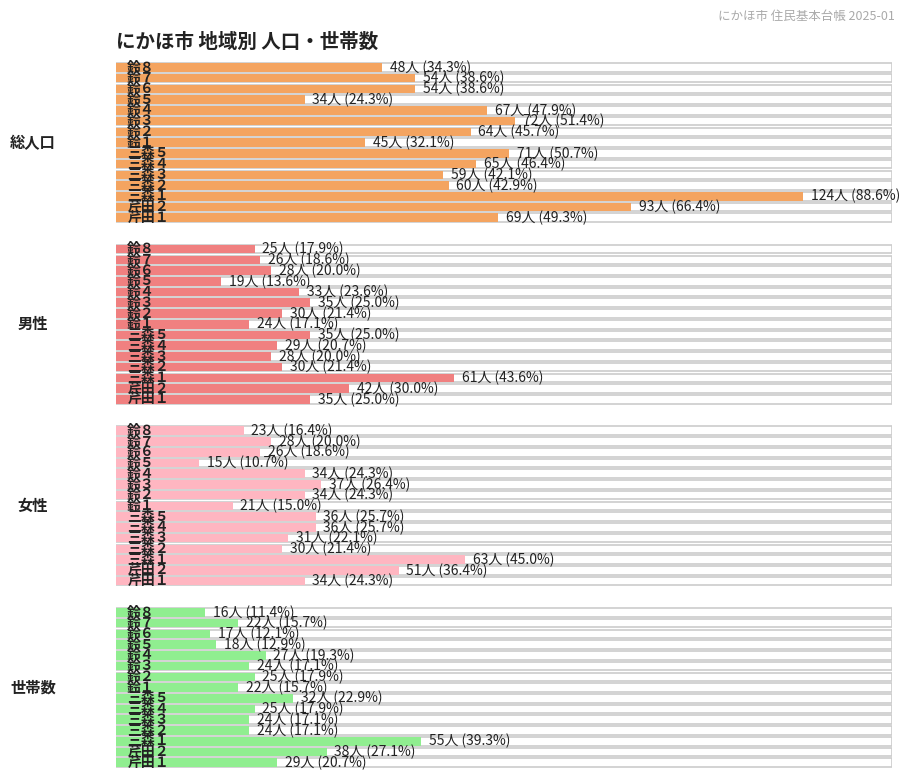

Rank the series by their maximum value, from highest to lowest.

総人口, 女性, 男性, 世帯数